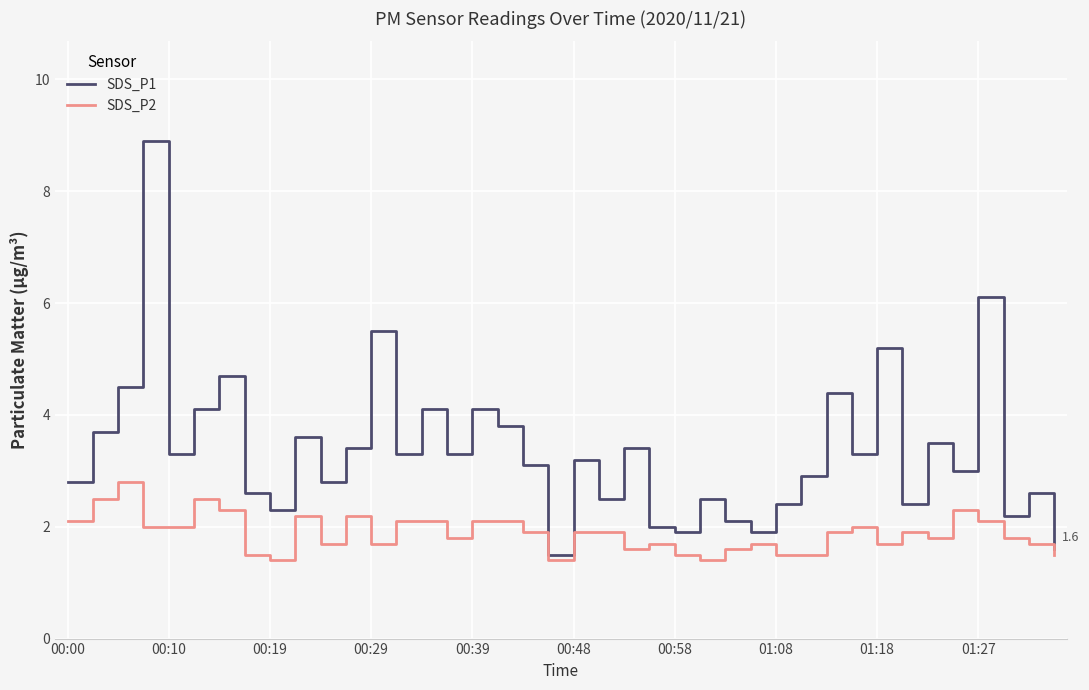

Rank the series by their average value, from lowest to highest.

SDS_P2, SDS_P1